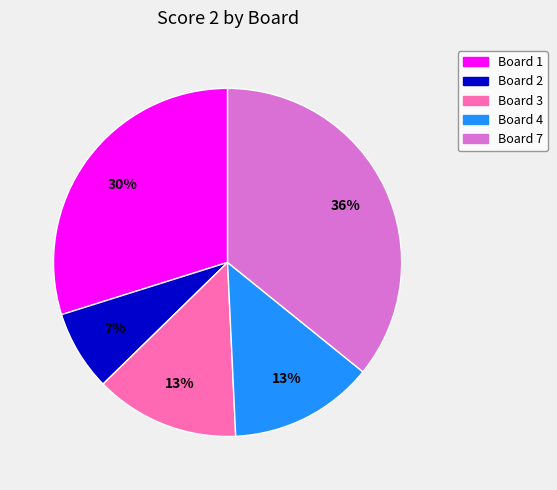

To the nearest percent, what is the difference between the Board 2 and Board 4 slice percentages?

6%